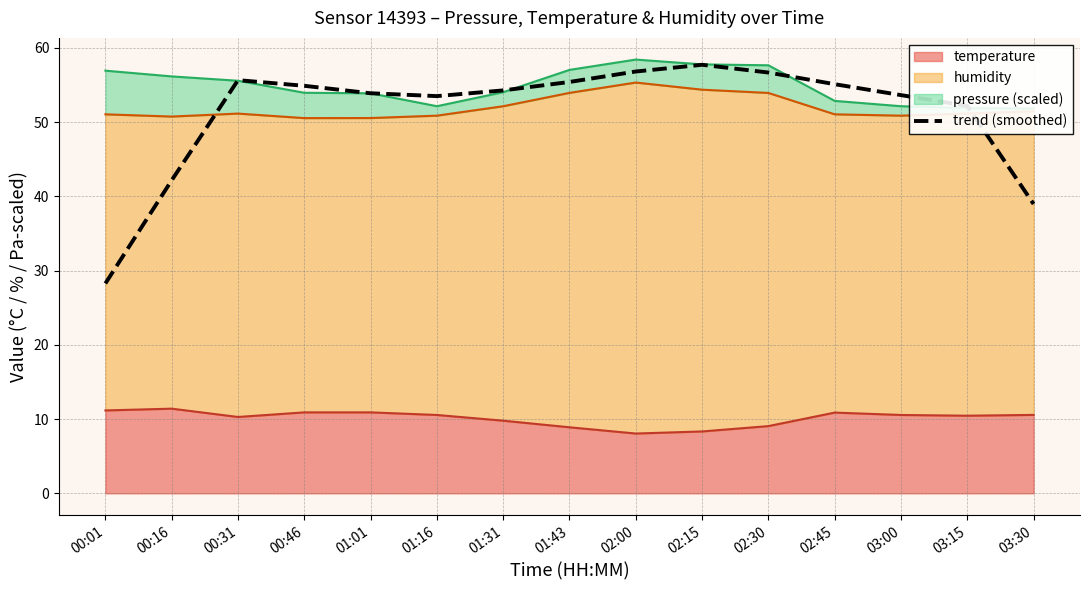

Does the chart have visible grid lines?

Yes